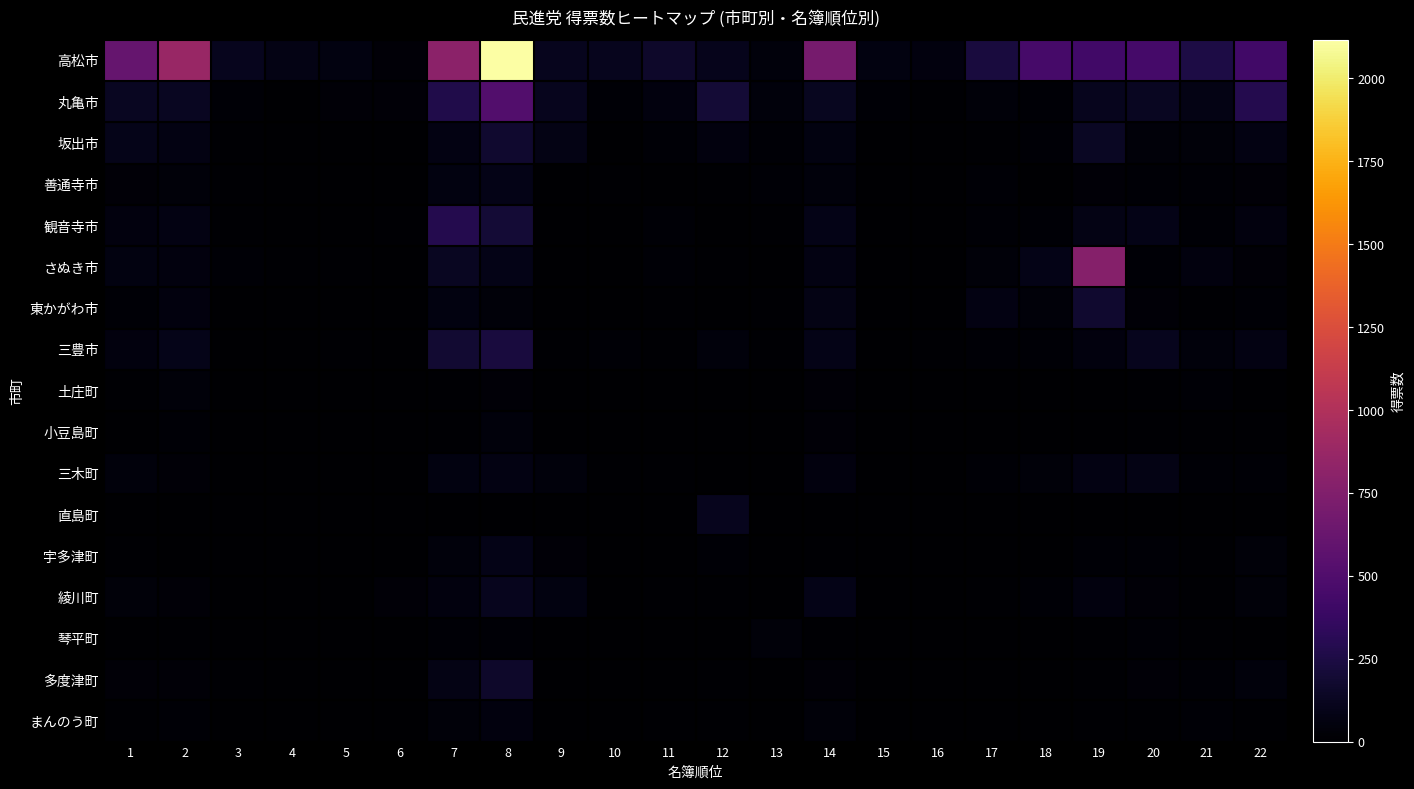

Which series has the widest spread of values?

高松市